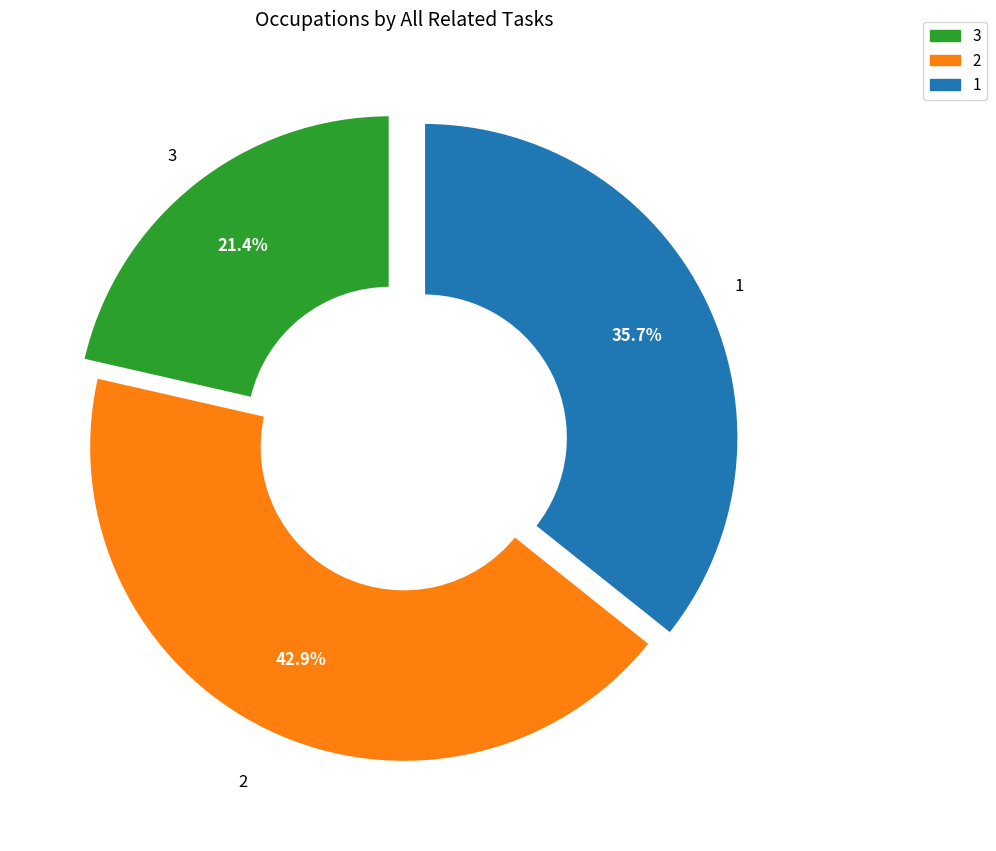

Is there any slice that represents more than half of the pie?

No